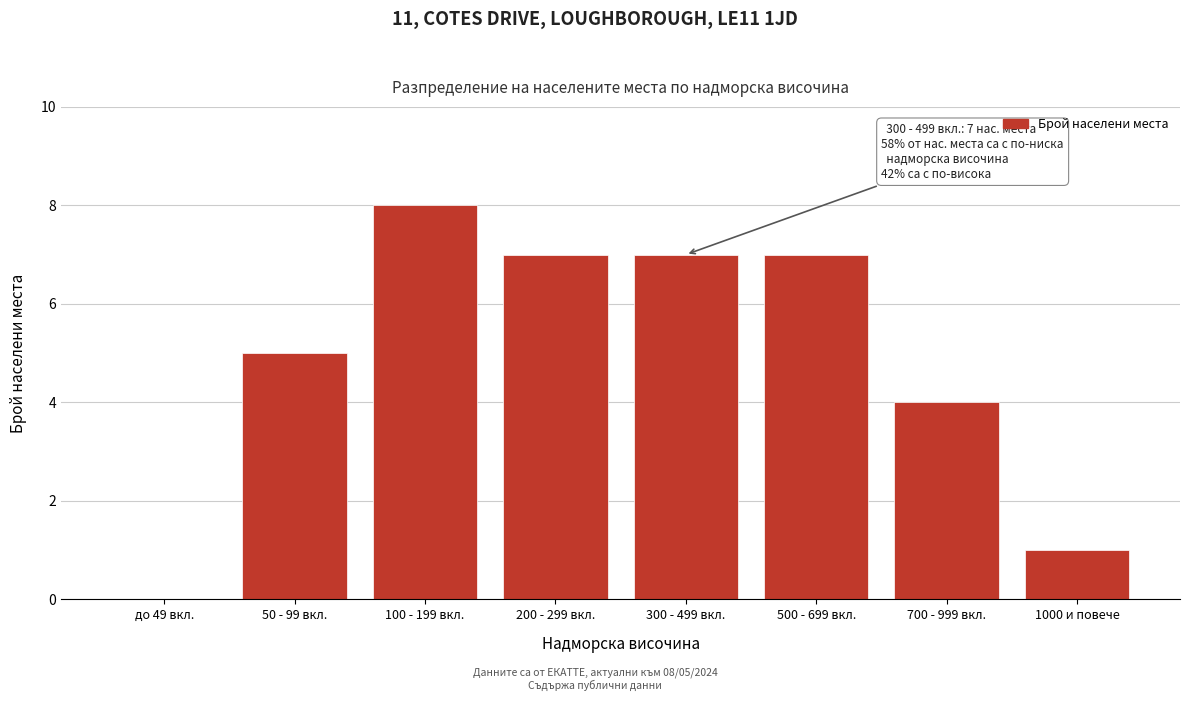

Reading right to left, extract all data points from this chart.

1000 и повече=1	700 - 999 вкл.=4	500 - 699 вкл.=7	300 - 499 вкл.=7	200 - 299 вкл.=7	100 - 199 вкл.=8	50 - 99 вкл.=5	до 49 вкл.=0